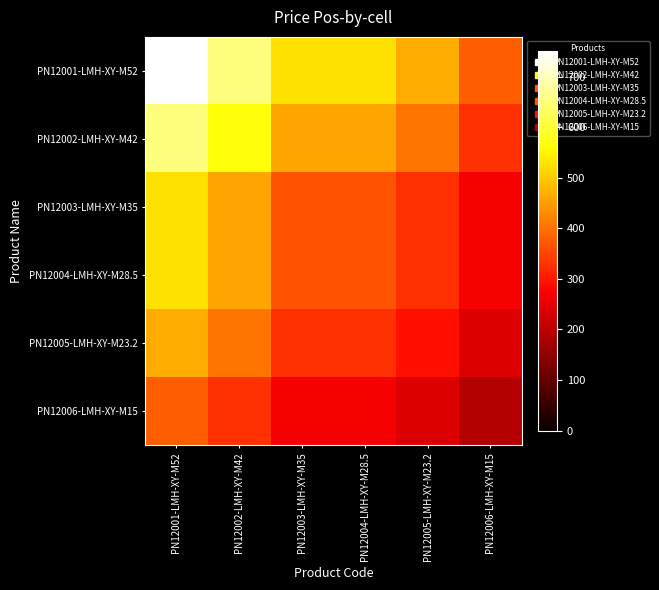

Which series has the widest spread of values?

PN12001-LMH-XY-M52